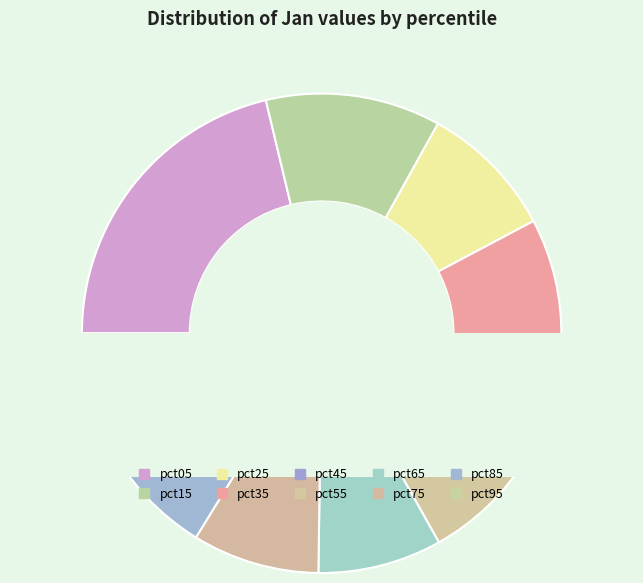

To the nearest percent, what is the average slice percentage?

10%